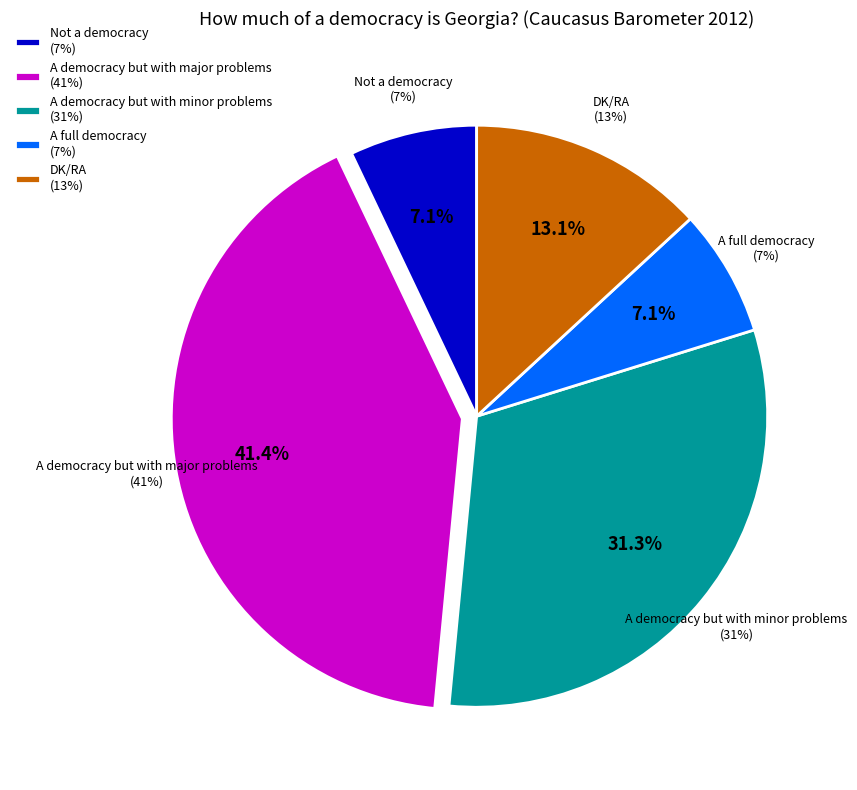

To the nearest percent, what is the difference between the A democracy but with minor problems and DK/RA slice percentages?

18%